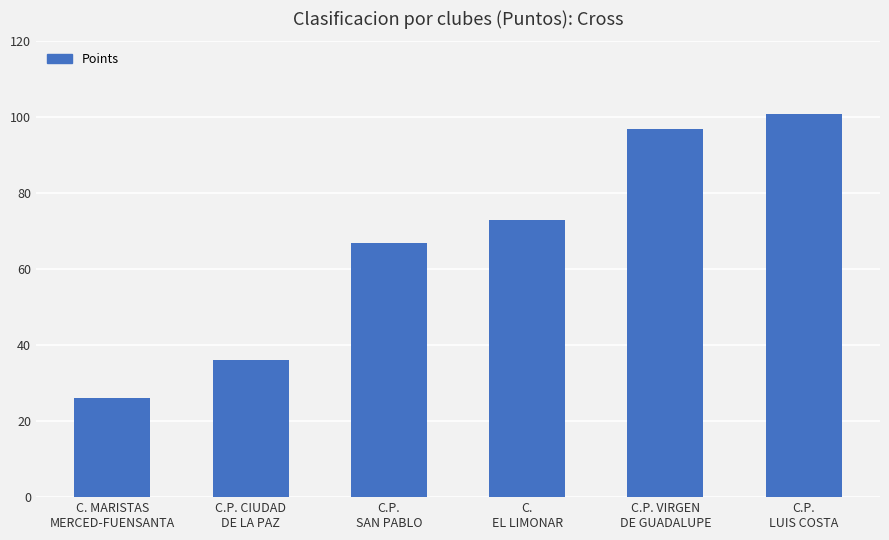

True or false: the data shows 59 at C.P.
LUIS COSTA.

False